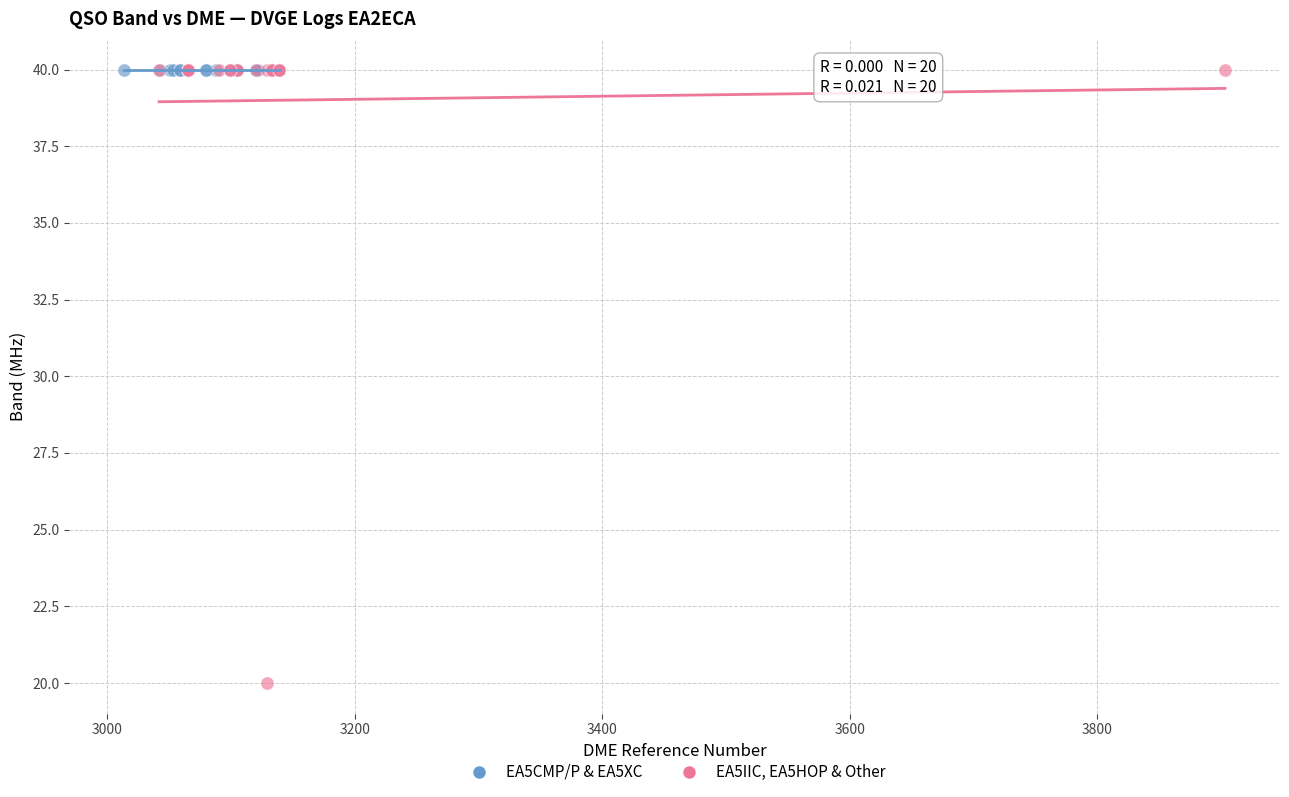

Which series reaches the minimum Y coordinate?

EA5IIC, EA5HOP & Other